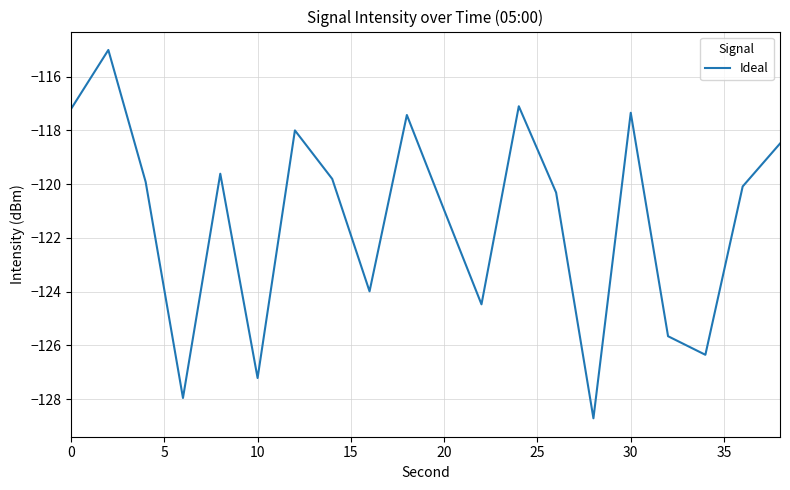

What is the minimum value shown in the chart?

-128.7